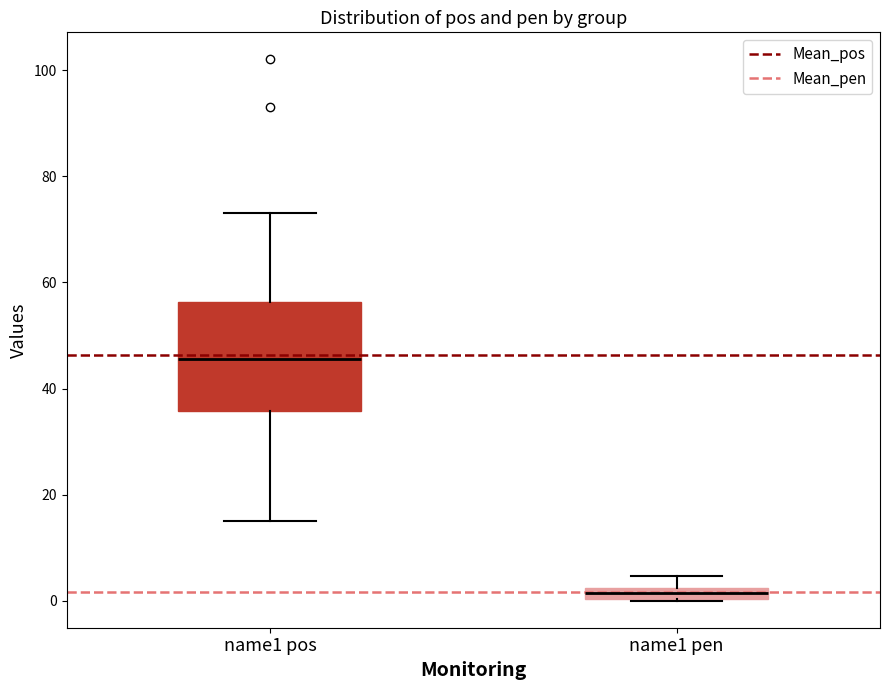

Which box's median line is the highest?

name1 pos